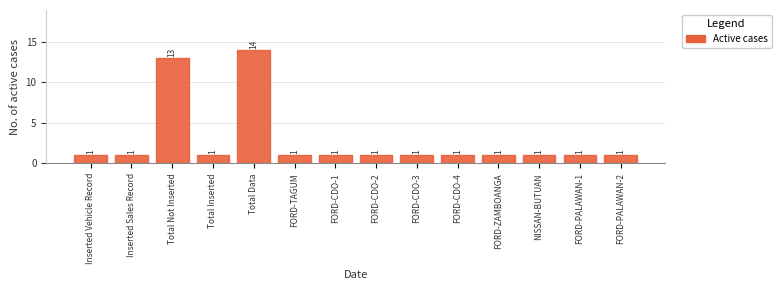

What position from the right is FORD-CDO-4?

5